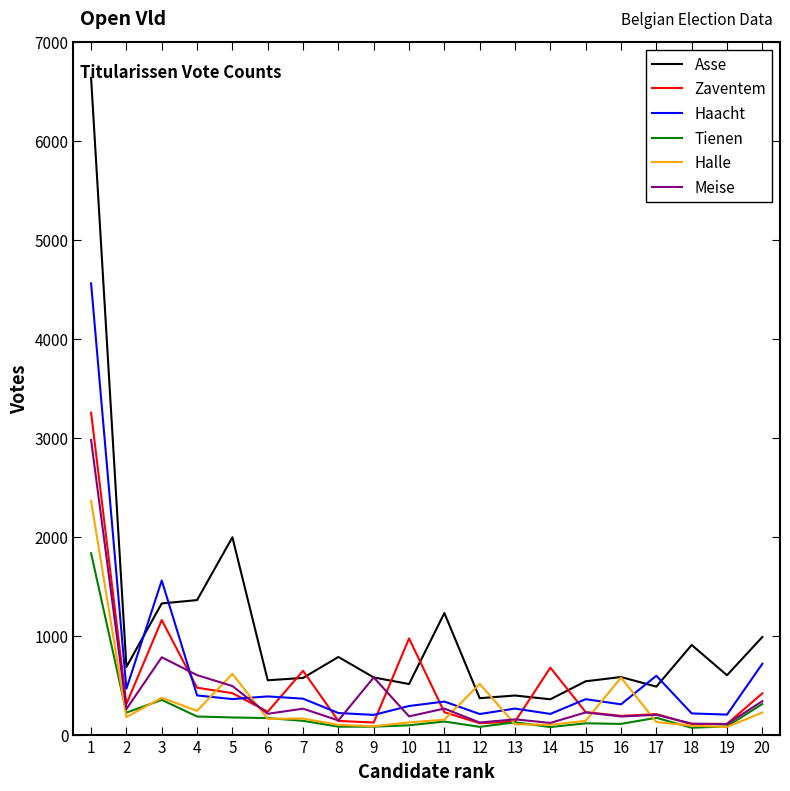

What is the approximate value of Meise at 8?

143